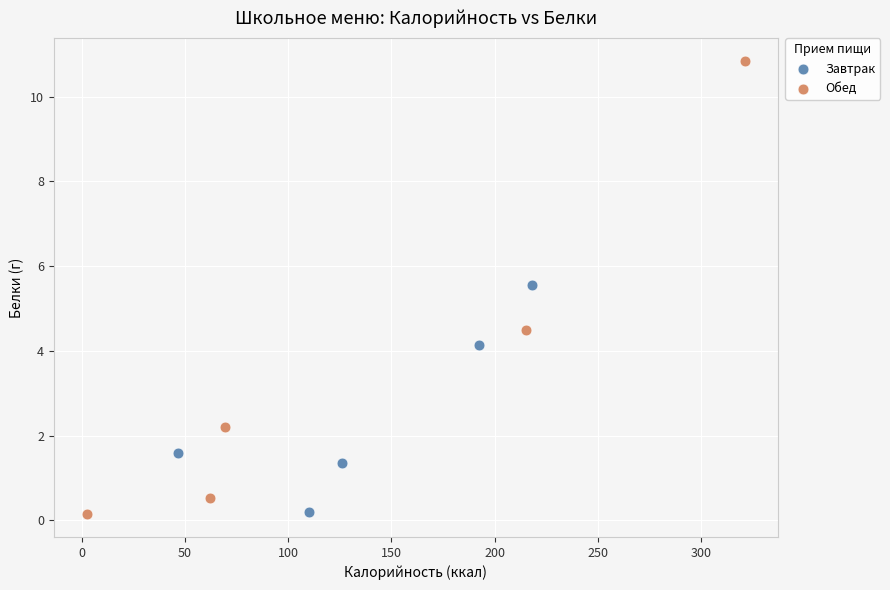

Which series has the widest spread of Y values?

Обед